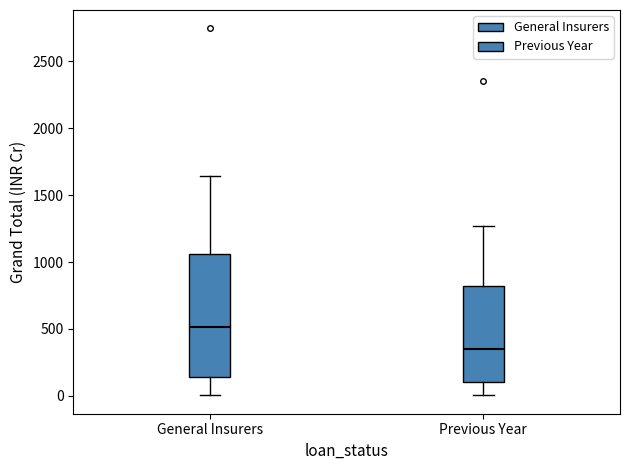

Where does the upper whisker of the box for General Insurers end on the y-axis? The values are not printed on the chart, so give them approximately, as read against the axis.

1650